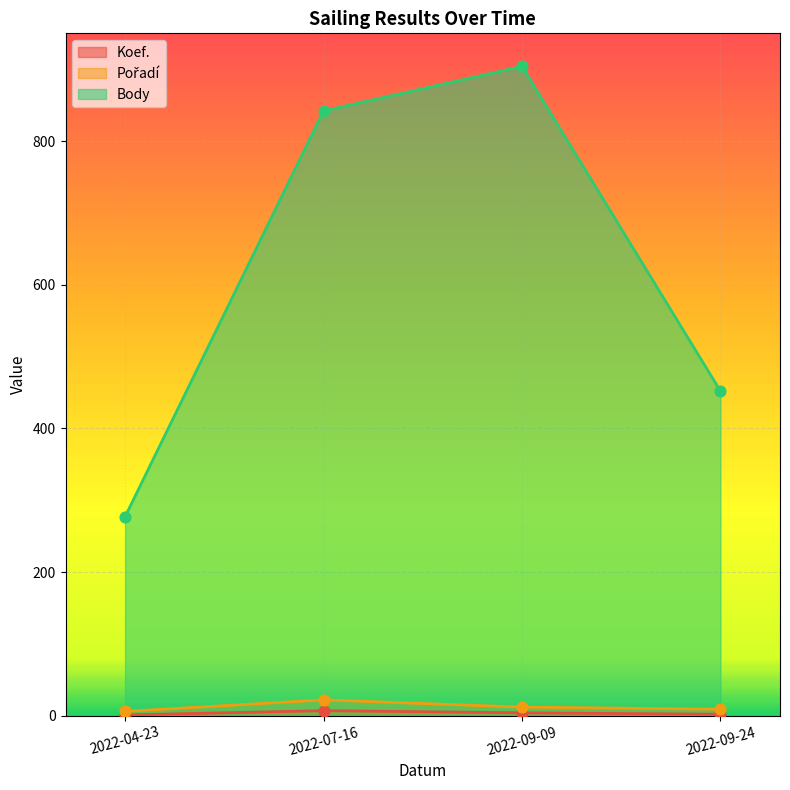

What are all the series names shown in the legend?

Koef., Pořadí, Body